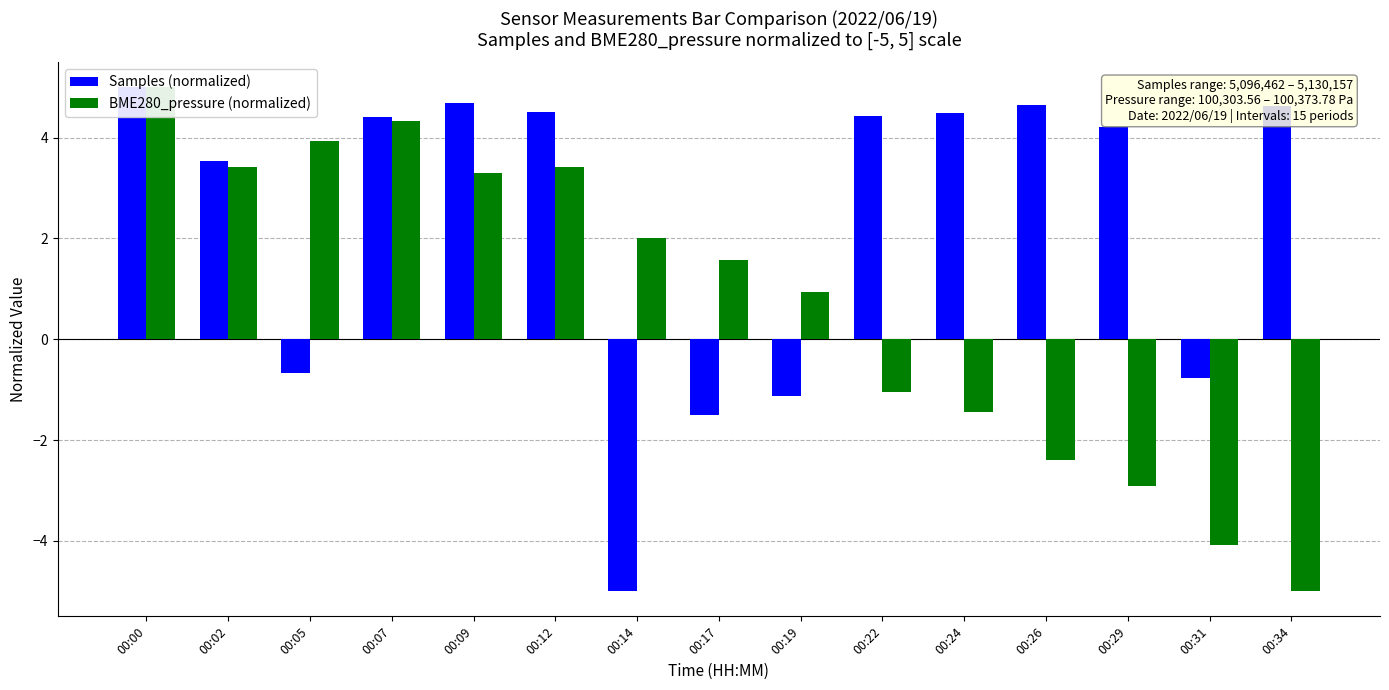

Which has a higher value, 00:34 or 00:22?

00:34